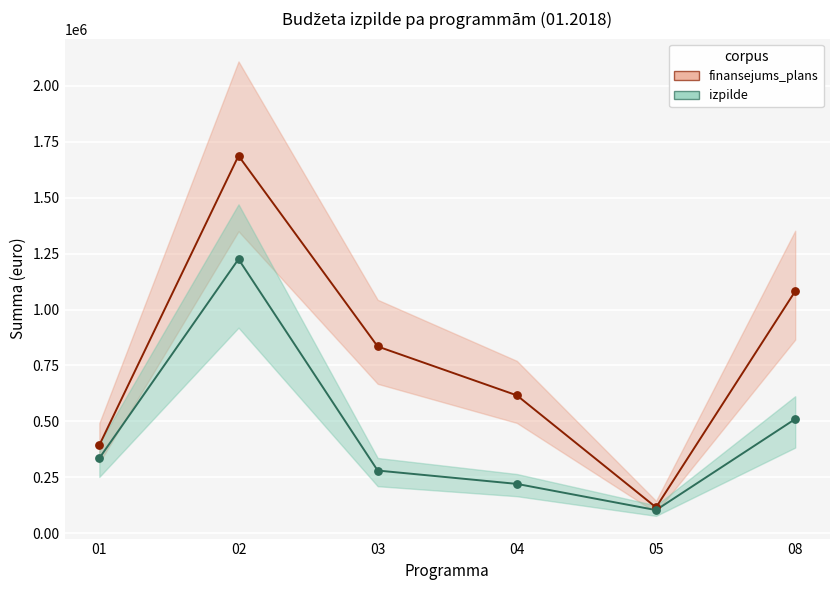

Which series reaches the maximum Y coordinate?

finansejums_plans